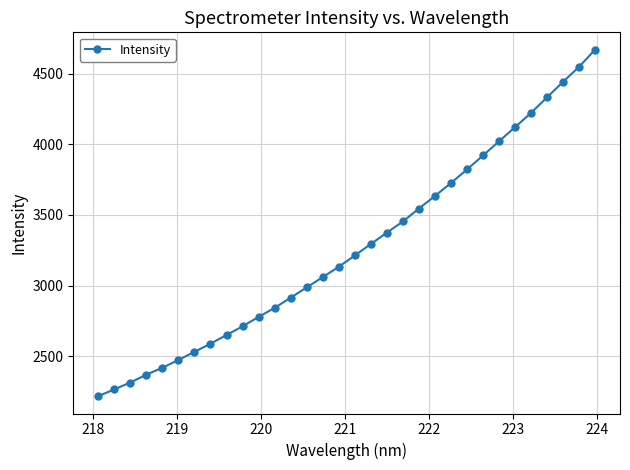

What is the difference between the maximum and second lowest values?

2402.8